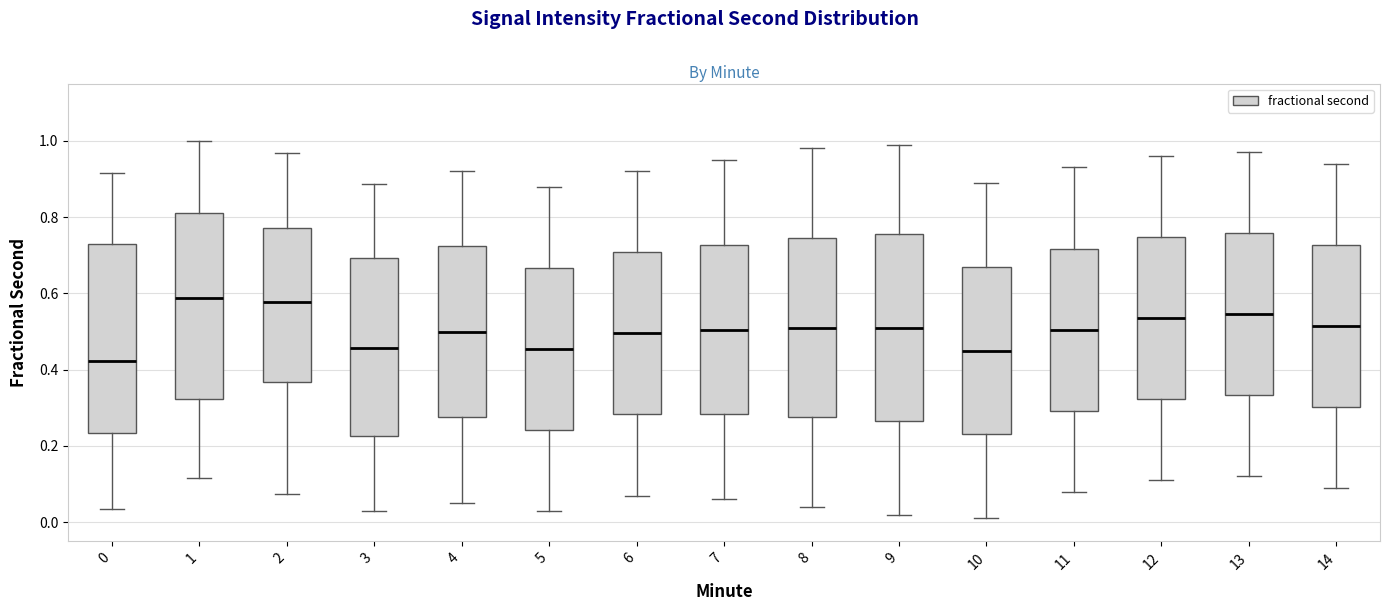

Reading left to right, read every box against the y-axis: the position of its median line, the range the box covers, and the ends of its whiskers. The values are not printed on the chart, so give them approximately, as read against the axis.

0: median 0.42, box 0.24 to 0.72, whiskers 0.04 to 0.92
1: median 0.58, box 0.32 to 0.82, whiskers 0.12 to 1.00
2: median 0.58, box 0.36 to 0.78, whiskers 0.08 to 0.96
3: median 0.46, box 0.22 to 0.70, whiskers 0.04 to 0.88
4: median 0.50, box 0.28 to 0.72, whiskers 0.06 to 0.92
5: median 0.46, box 0.24 to 0.66, whiskers 0.04 to 0.88
6: median 0.50, box 0.28 to 0.70, whiskers 0.08 to 0.92
7: median 0.50, box 0.28 to 0.72, whiskers 0.06 to 0.96
8: median 0.52, box 0.28 to 0.74, whiskers 0.04 to 0.98
9: median 0.52, box 0.26 to 0.76, whiskers 0.02 to 1.00
10: median 0.46, box 0.24 to 0.68, whiskers 0.02 to 0.90
11: median 0.50, box 0.30 to 0.72, whiskers 0.08 to 0.94
12: median 0.54, box 0.32 to 0.74, whiskers 0.12 to 0.96
13: median 0.54, box 0.34 to 0.76, whiskers 0.12 to 0.98
14: median 0.52, box 0.30 to 0.72, whiskers 0.10 to 0.94